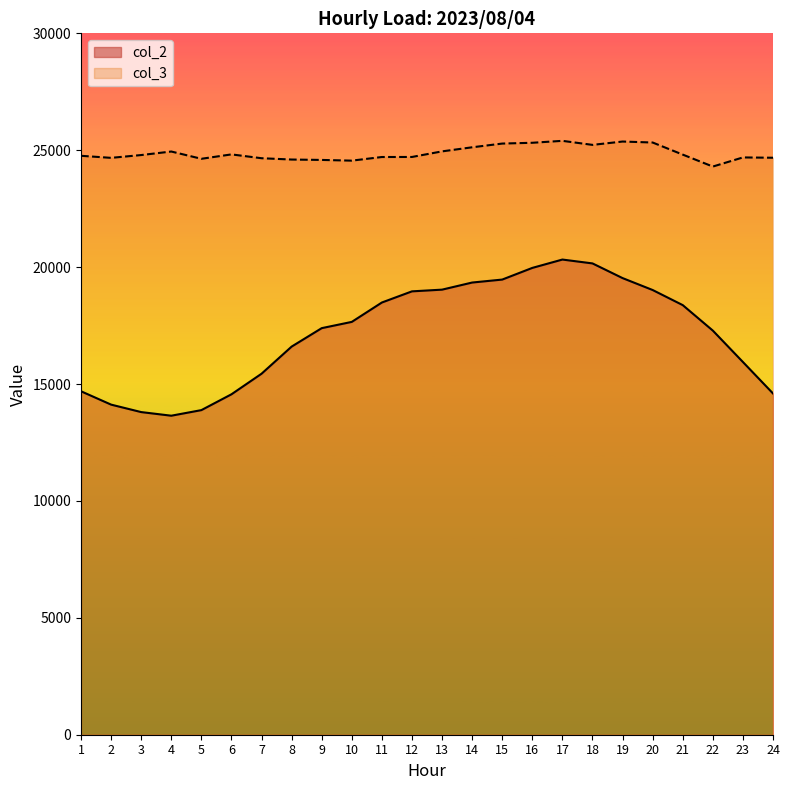

How many categories are shown in the chart?

24